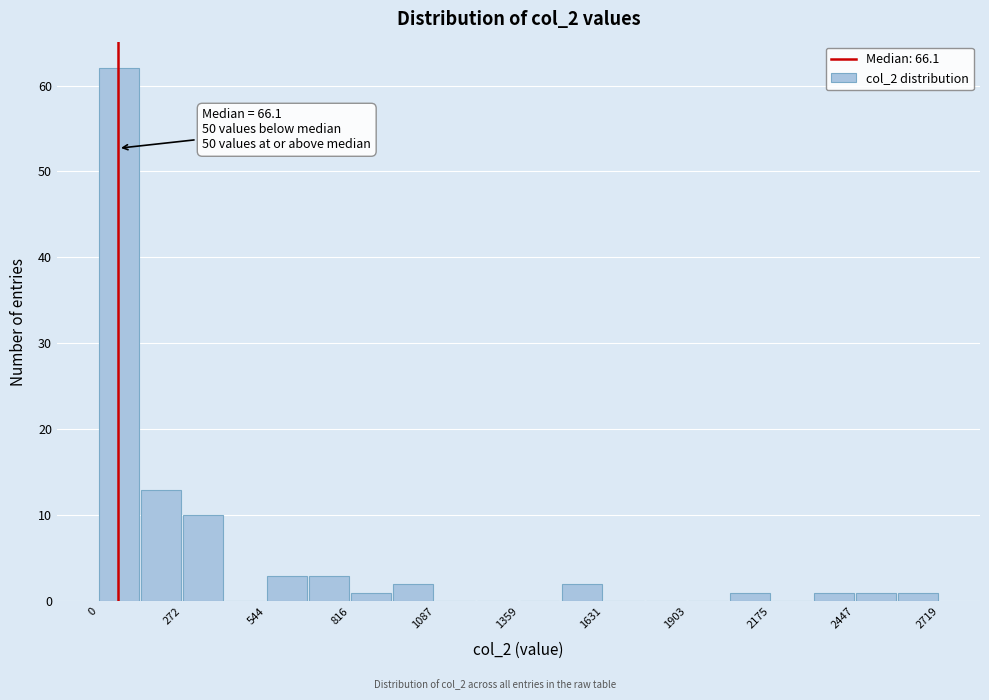

Around what value on the x-axis is the tallest bar? Give the approximate position of its centre, as read against the axis.

50